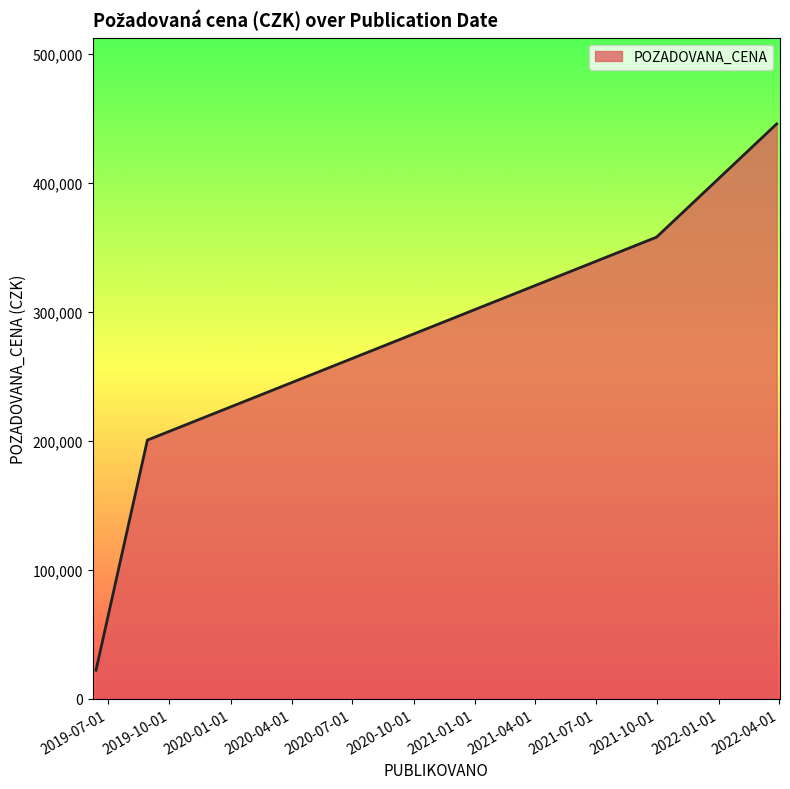

True or false: the data has more than 1 interior local peaks.

False